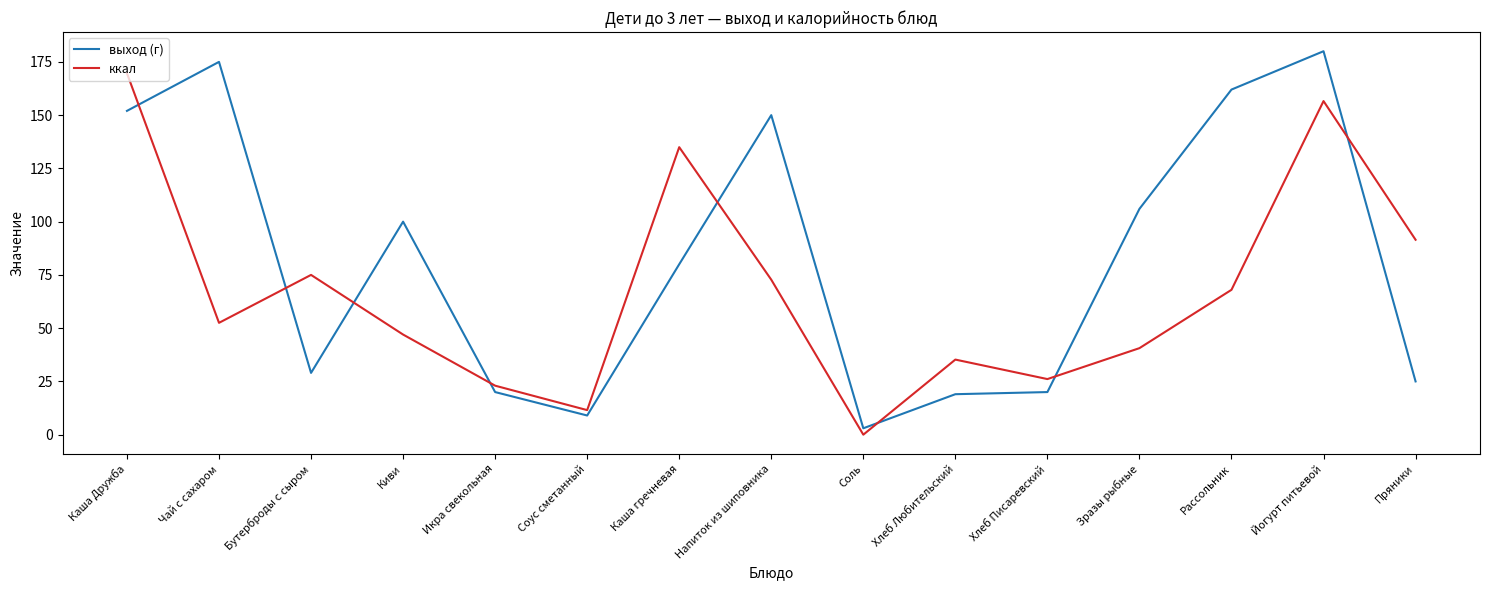

What is the sum of all ккал values?

1004.5